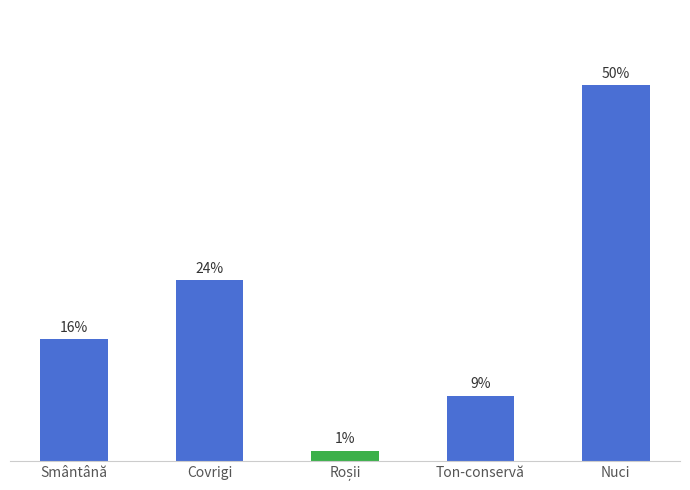

Does the chart contain any negative values?

No